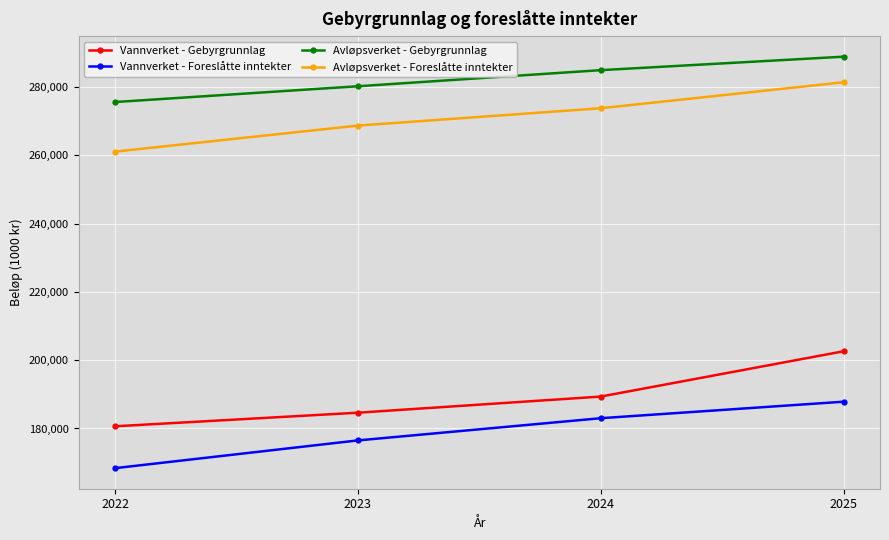

What is the spread (max minus min) of values at 2025?

101045